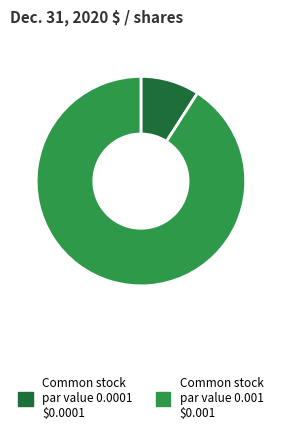

How many slices are in this pie chart?

2